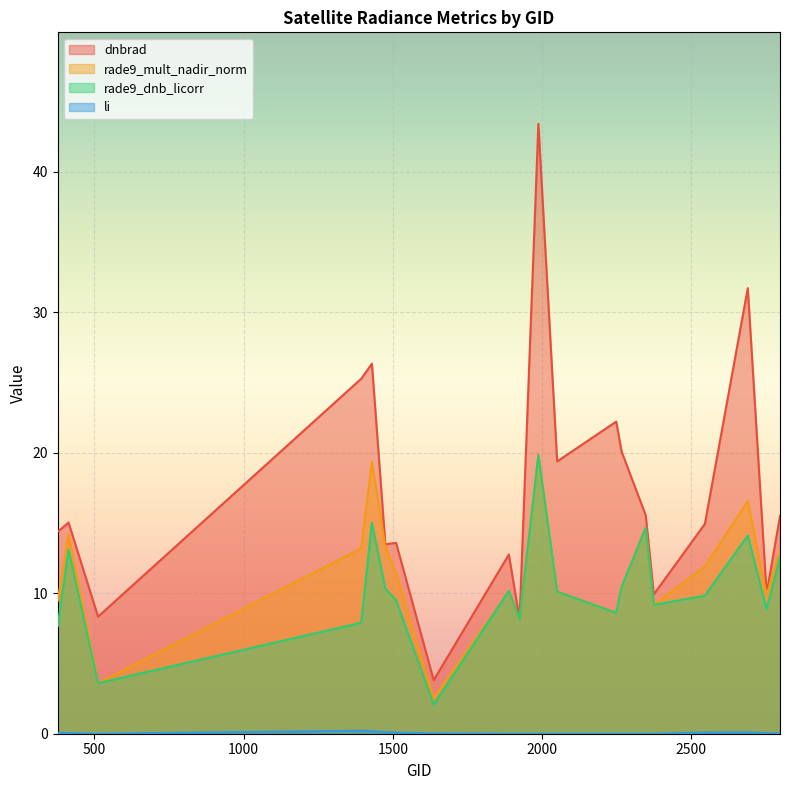

The li series shows 0.0 at 2051. True or false?

True